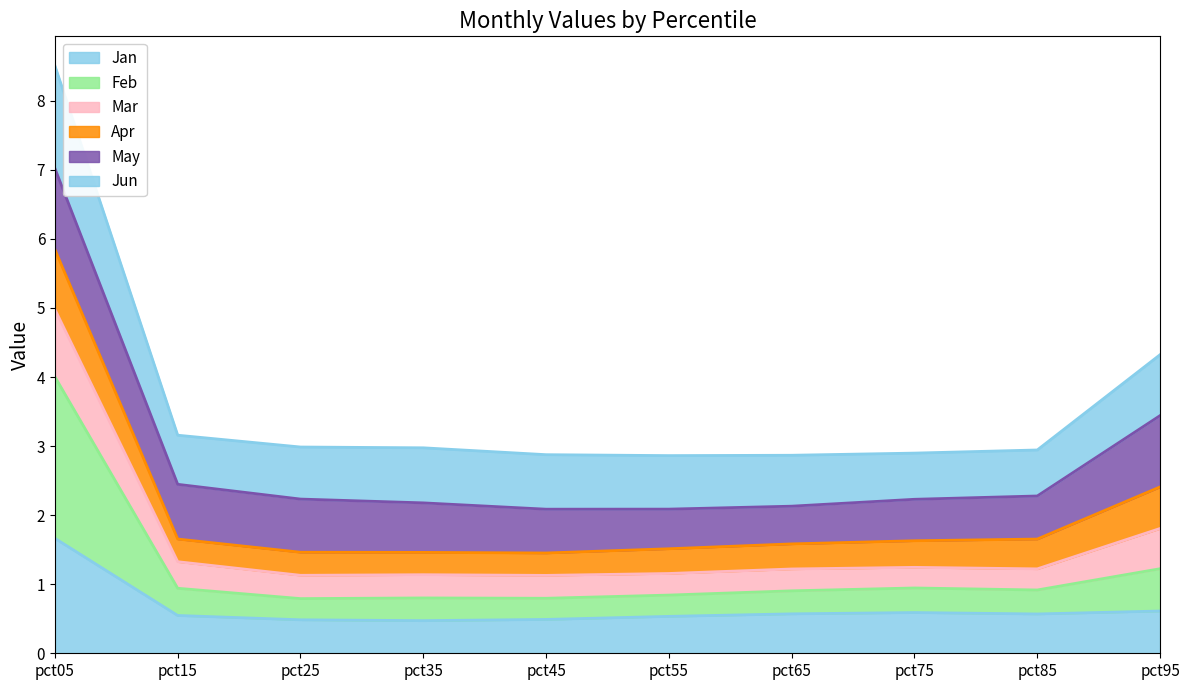

True or false: Jan has a value of 0.3 at pct75.

False